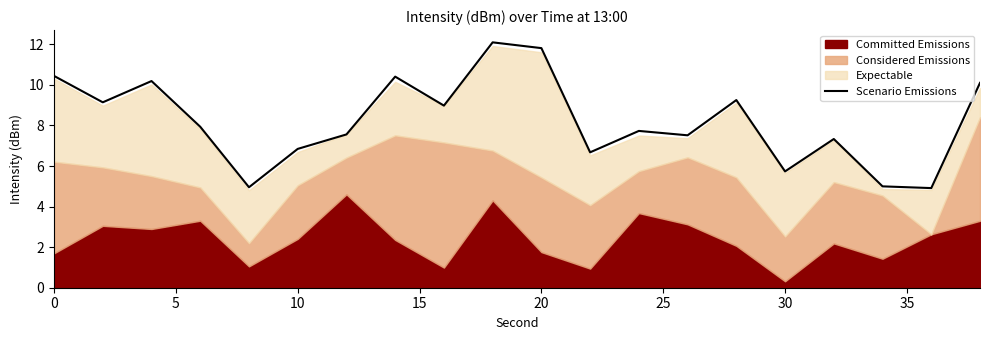

The Scenario Emissions series shows 10.4 at 0. True or false?

True